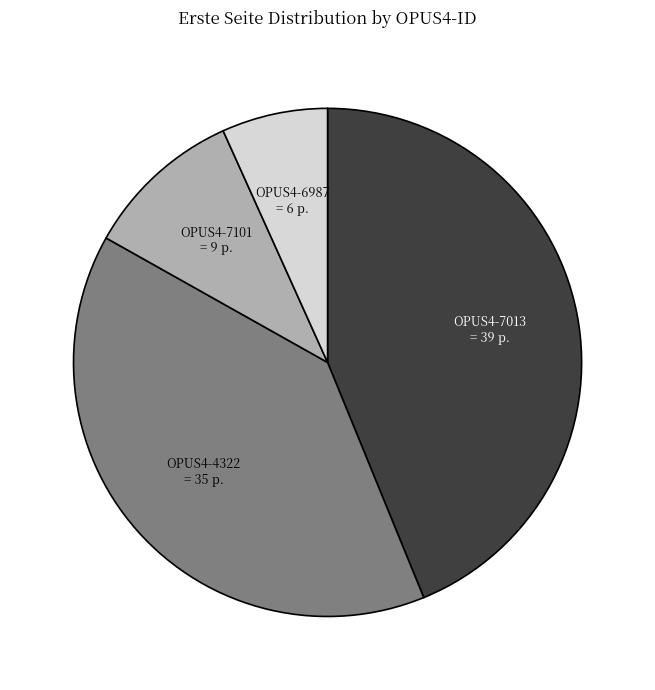

Is there a majority slice in this chart?

No